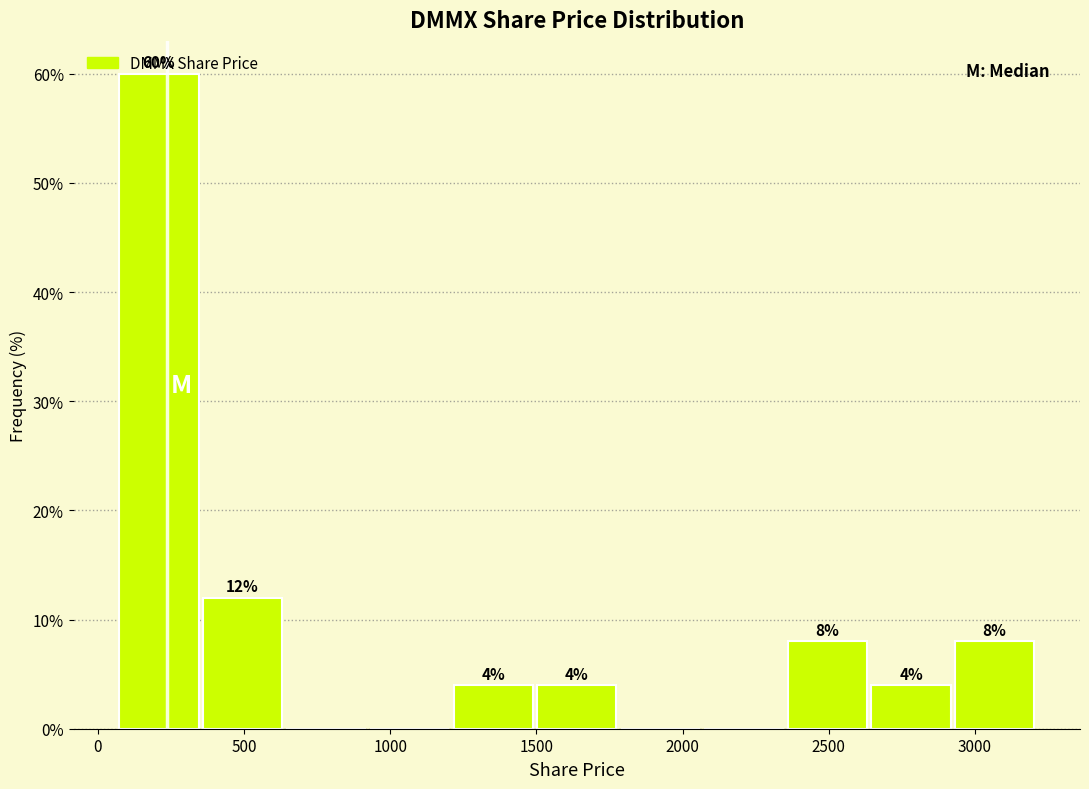

Which range on the x-axis has the tallest bar?

50 to 350